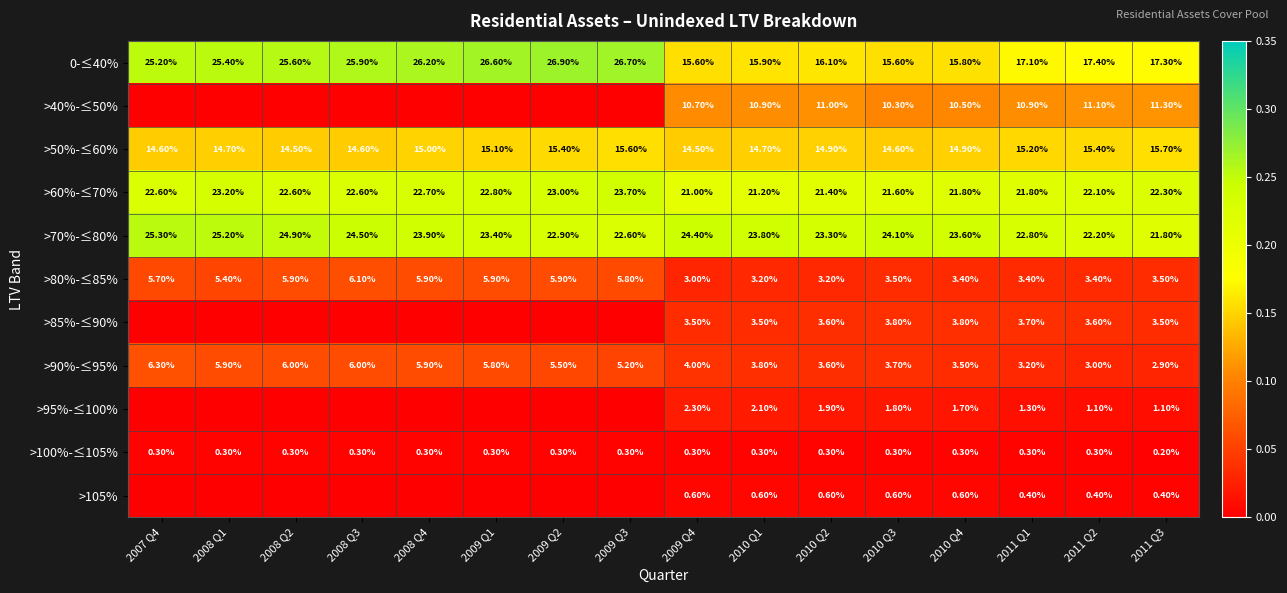

Is the value of >70%-≤80% at 2009 Q4 greater than the value of >50%-≤60% at 2009 Q4?

Yes